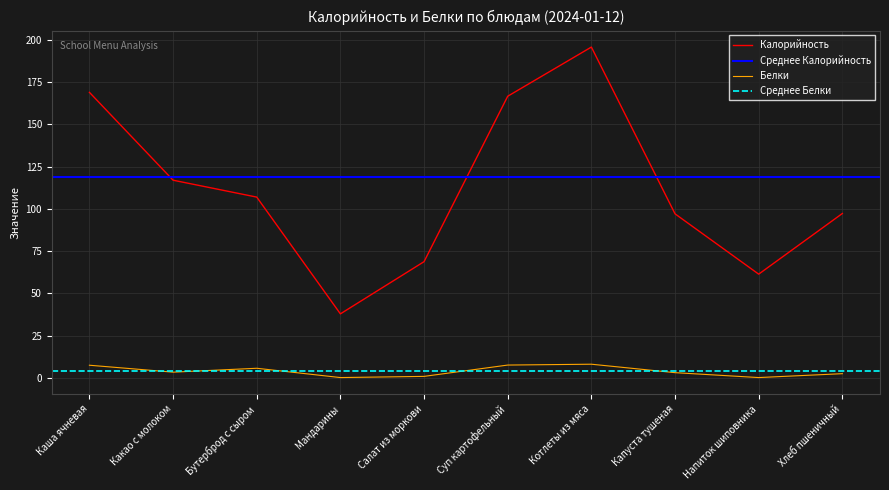

List the series in order of their peak value, highest first.

Калорийность, Белки